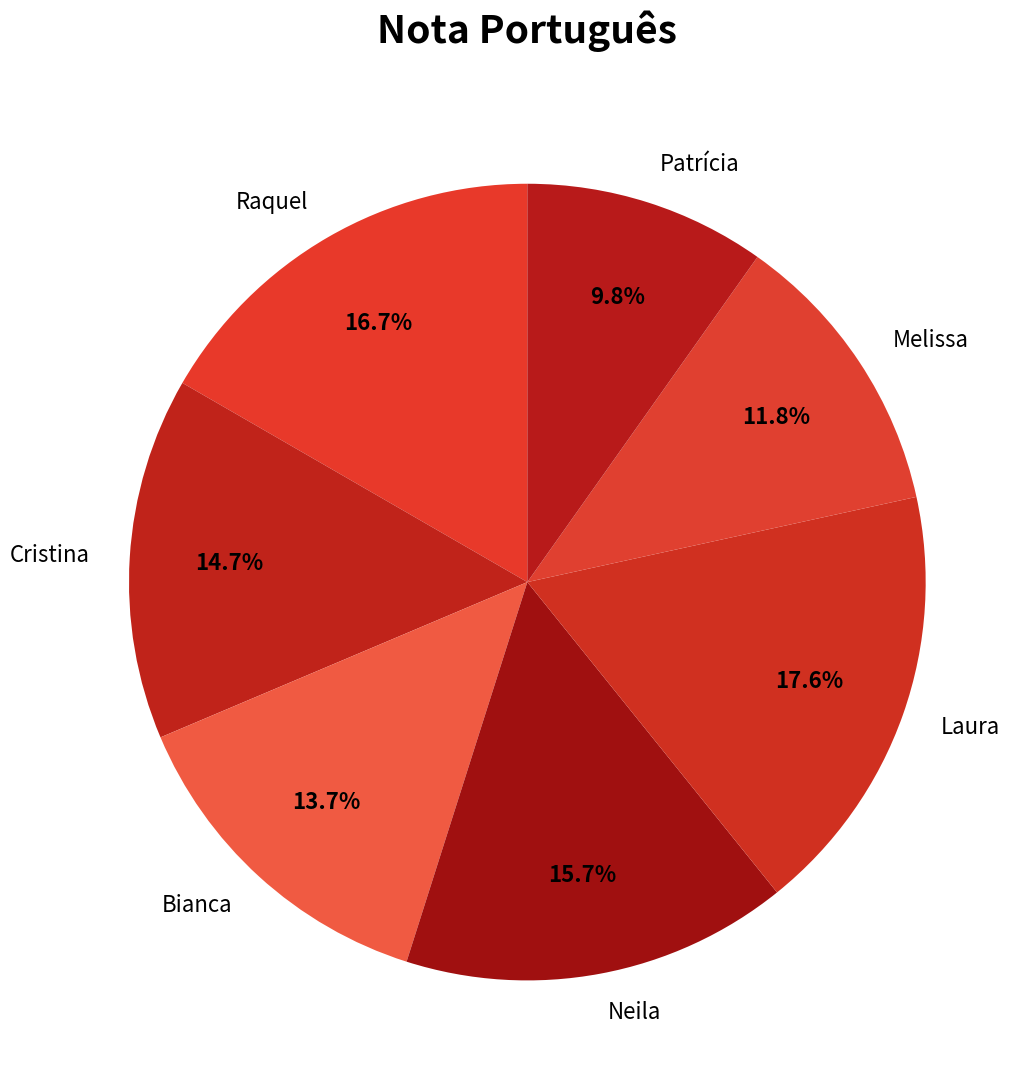

Does any single category account for the majority?

No